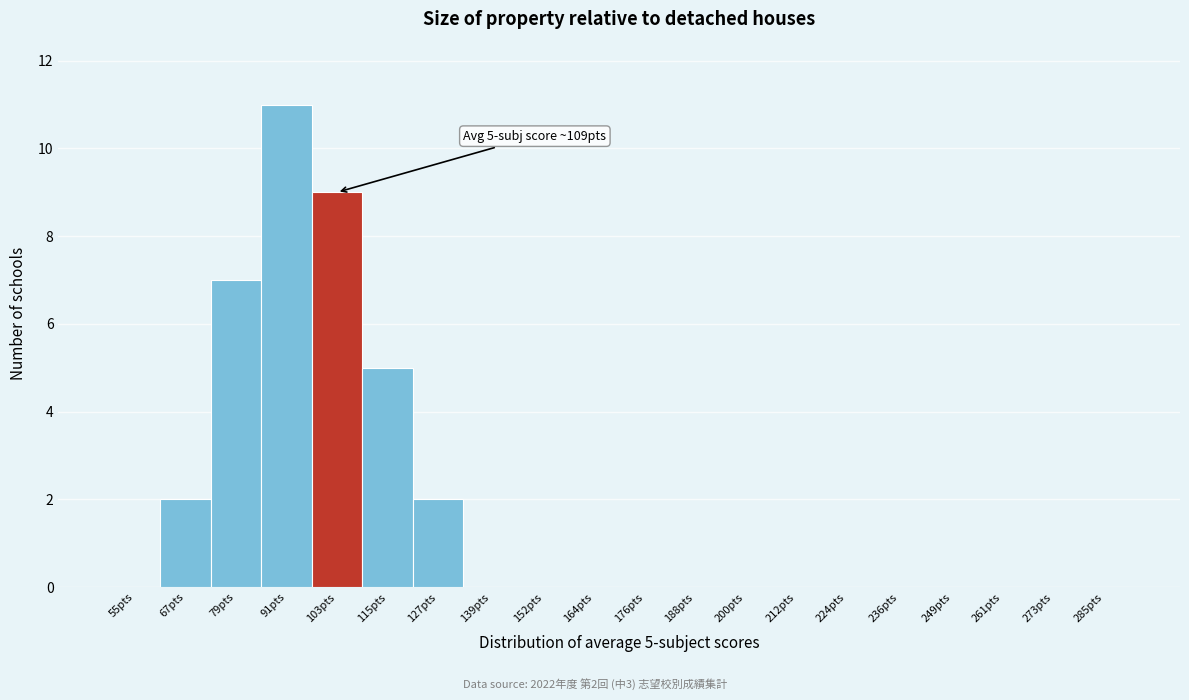

Reading right to left, what are all the values shown in this chart?

285pts=0	273pts=0	261pts=0	249pts=0	236pts=0	224pts=0	212pts=0	200pts=0	188pts=0	176pts=0	164pts=0	152pts=0	139pts=0	127pts=2	115pts=5	103pts=9	91pts=11	79pts=7	67pts=2	55pts=0